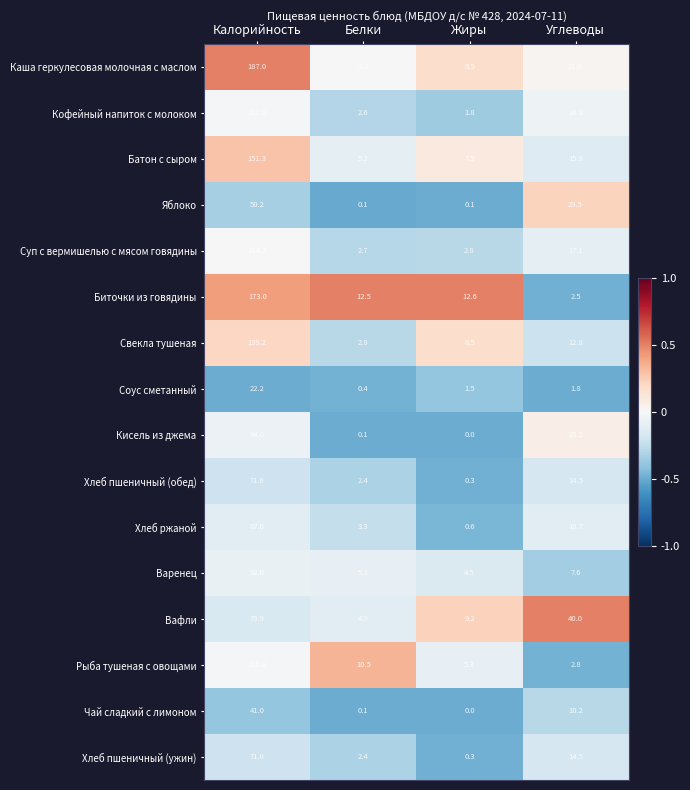

Where does the Кофейный напиток с молоком series first go above 18?

Калорийность